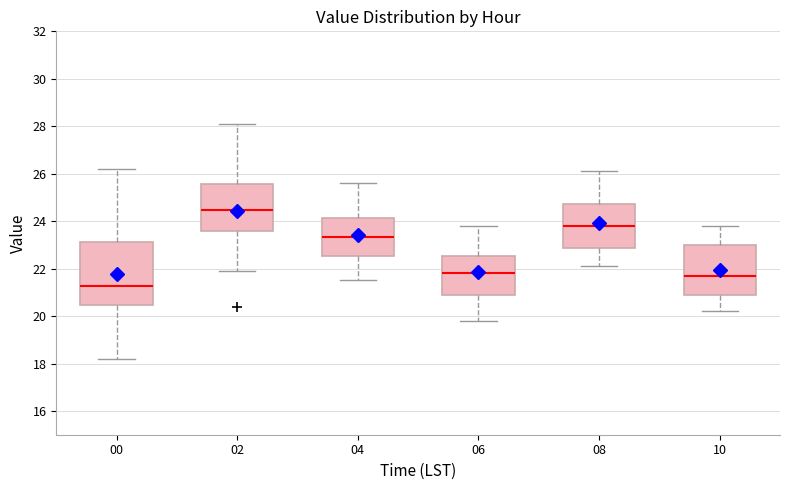

Where is the lower edge of the box at x = 02 on the y-axis? The values are not printed on the chart, so give them approximately, as read against the axis.

23.6